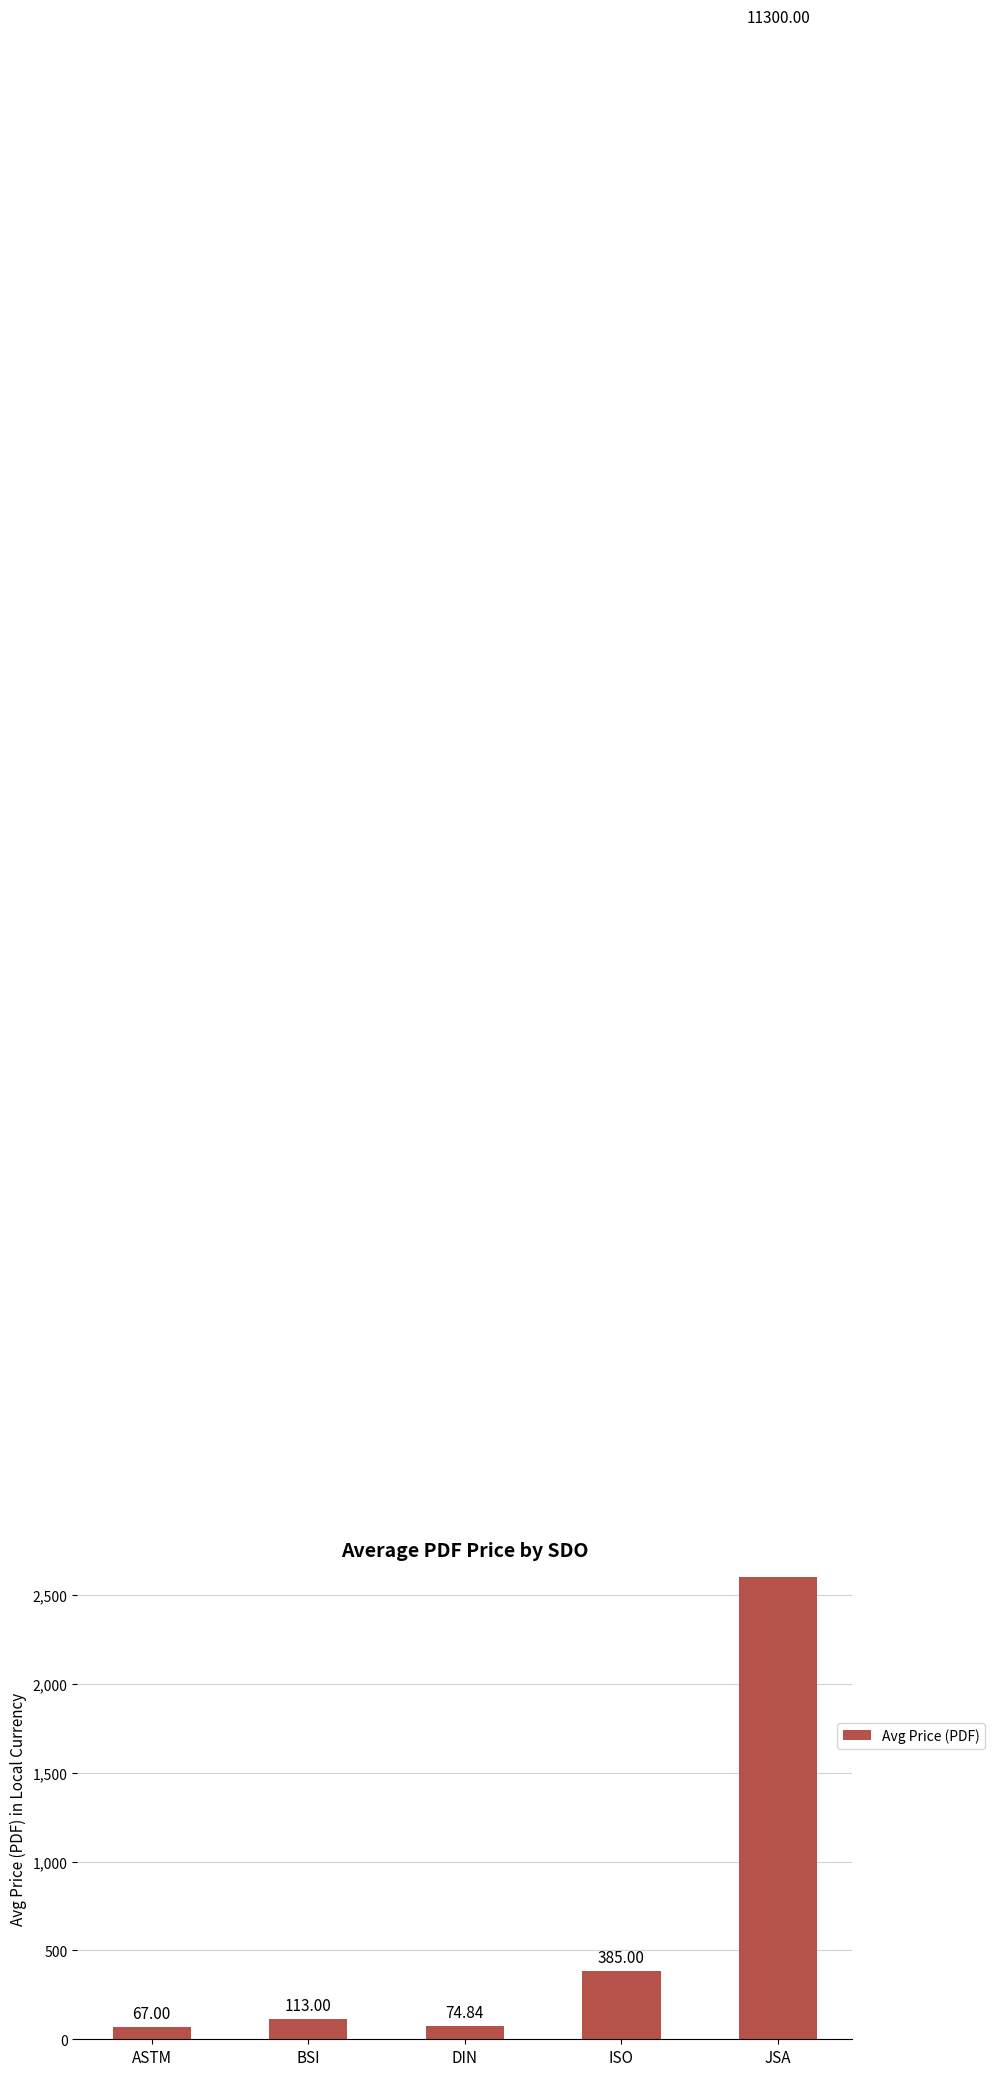

Reading left to right, transcribe all the data shown in this chart.

67.0	113.0	74.8	385.0	11300.0